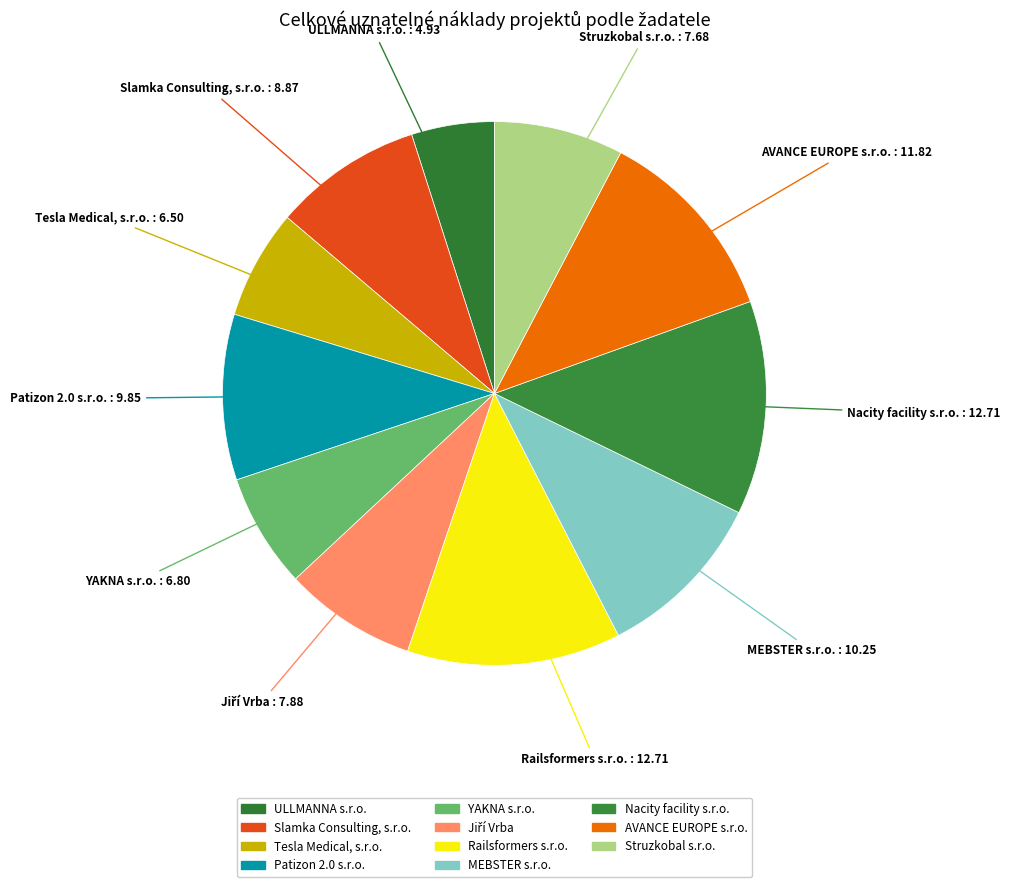

What is the smallest slice in the pie chart?

ULLMANNA s.r.o.